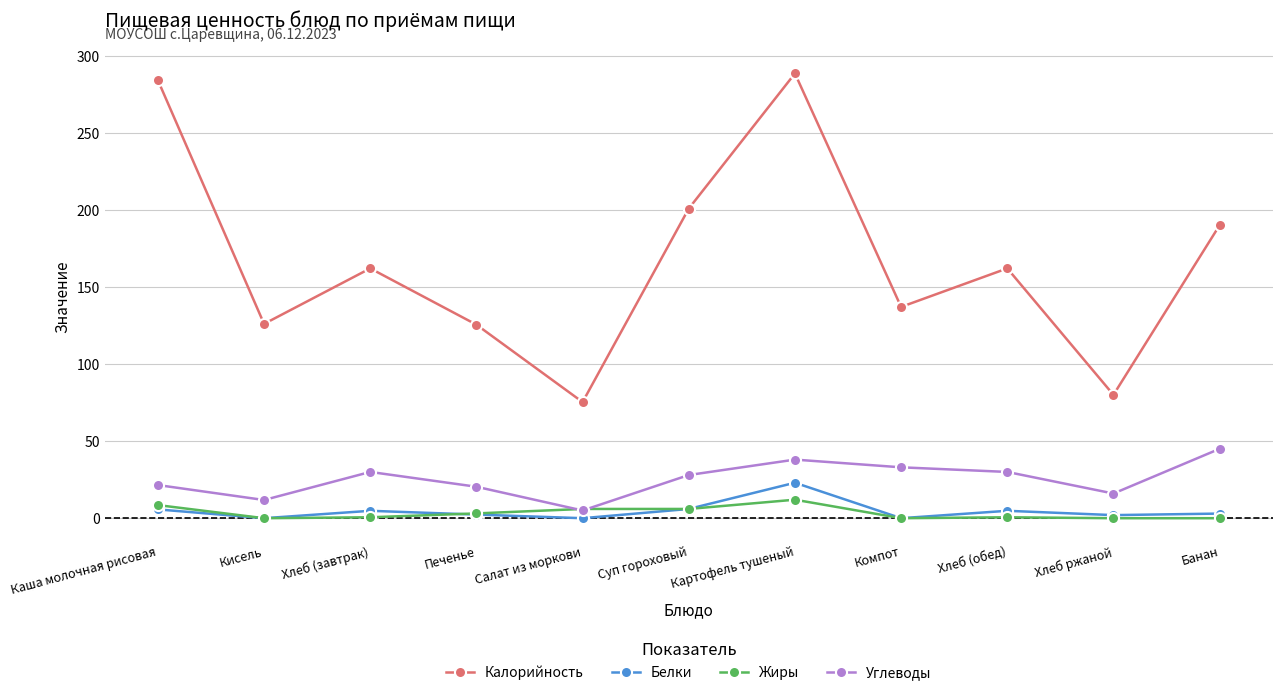

What is the approximate value of Калорийность at Хлеб ржаной?

80.0